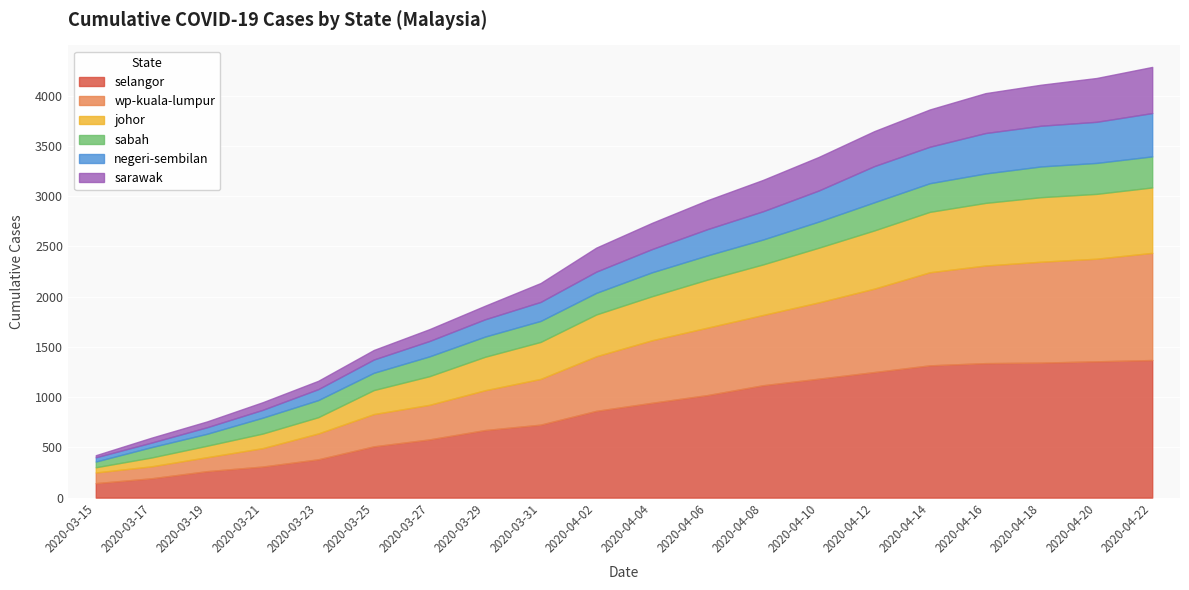

At how many categories does at least one series exceed 142?

20